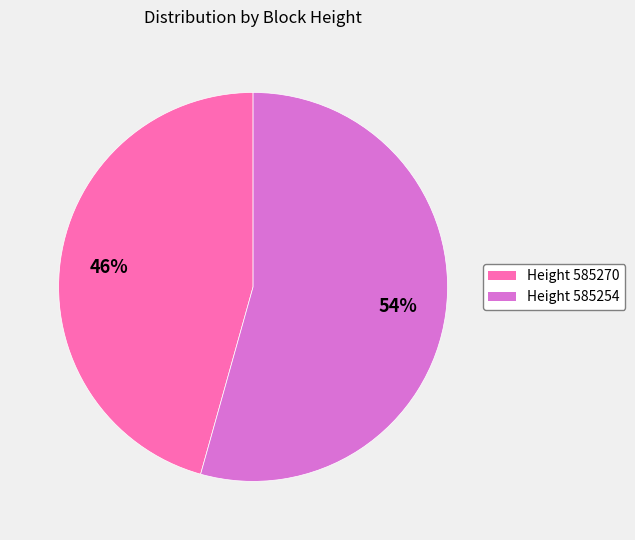

What is the smallest slice in the pie chart?

Height 585270